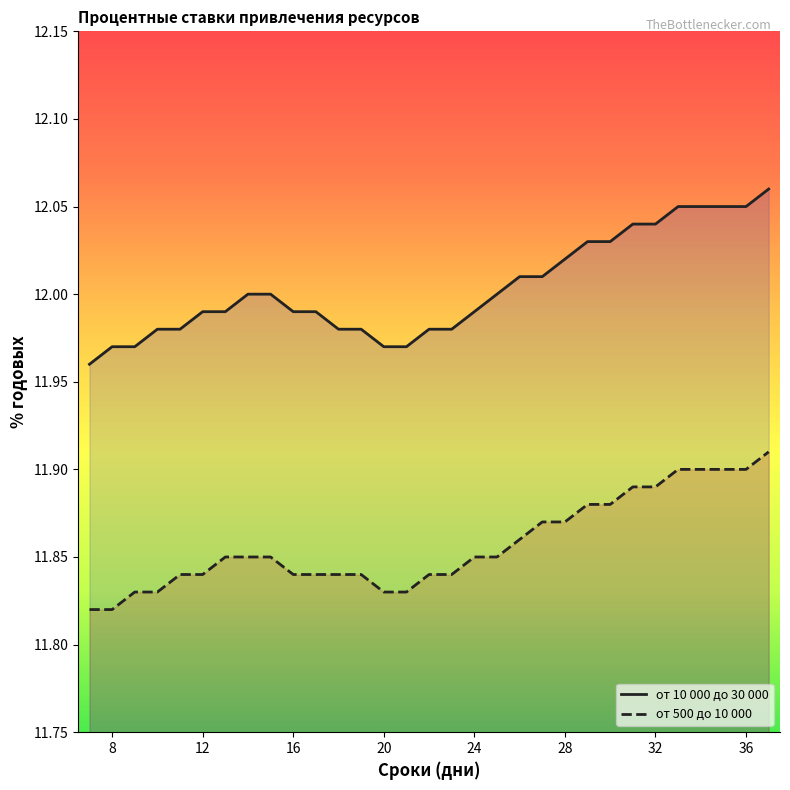

True or false: от 10 000 до 30 000 and от 500 до 10 000 intersect in this chart.

False